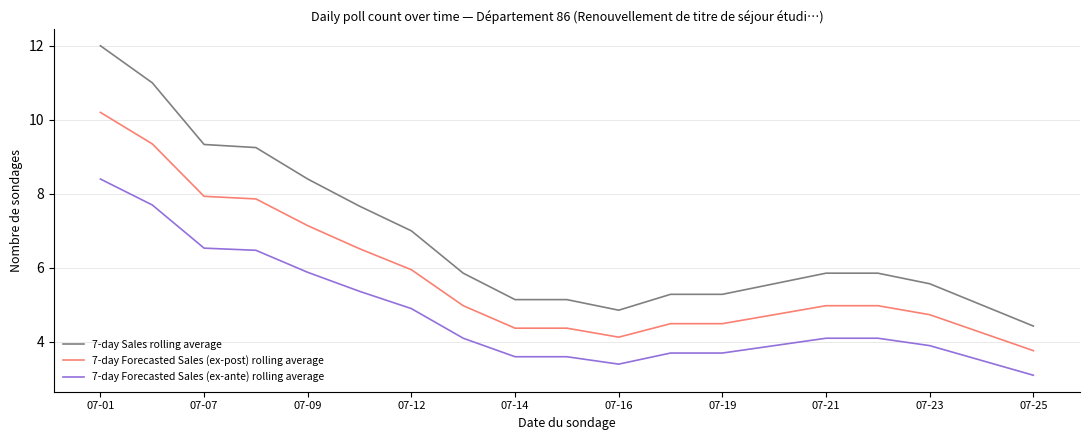

True or false: 7-day Forecasted Sales (ex-ante) rolling average and 7-day Sales rolling average cross at least once.

False